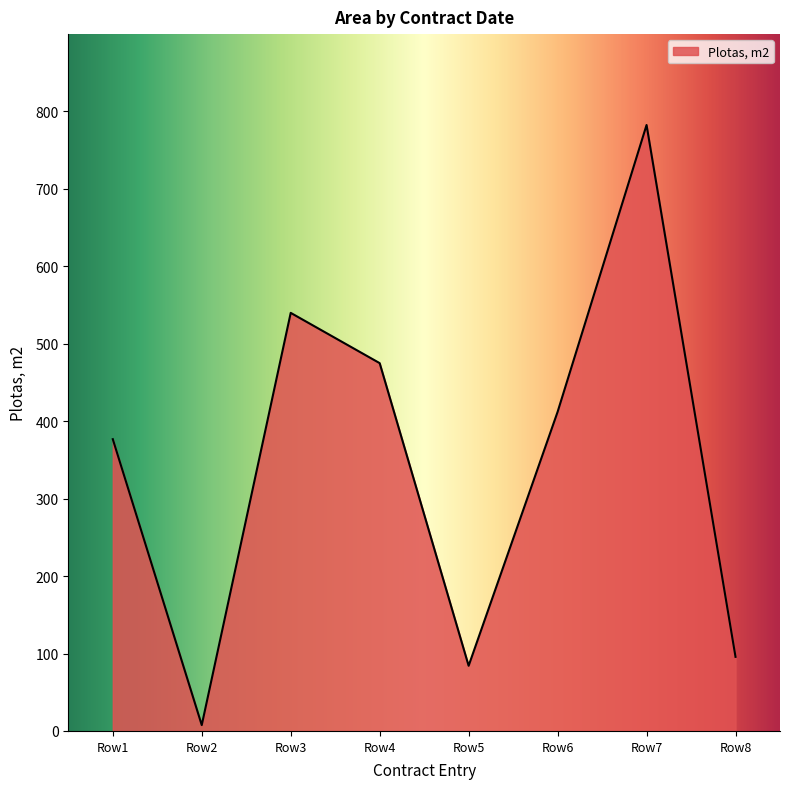

Count the number of values greater than 412.

4